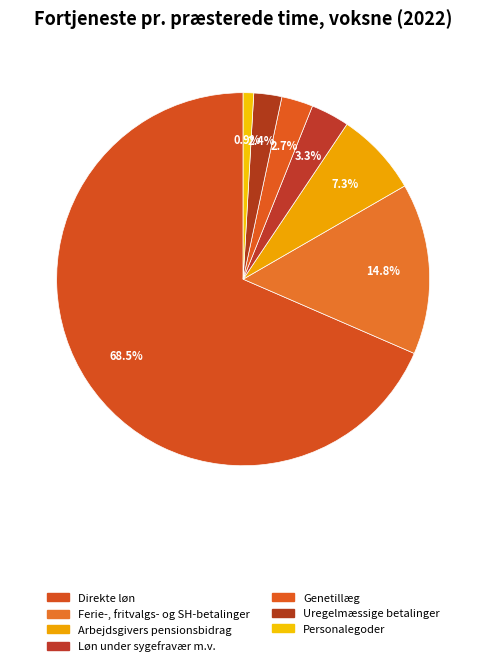

Which has a higher value, Løn under sygefravær m.v. or Arbejdsgivers pensionsbidrag?

Arbejdsgivers pensionsbidrag